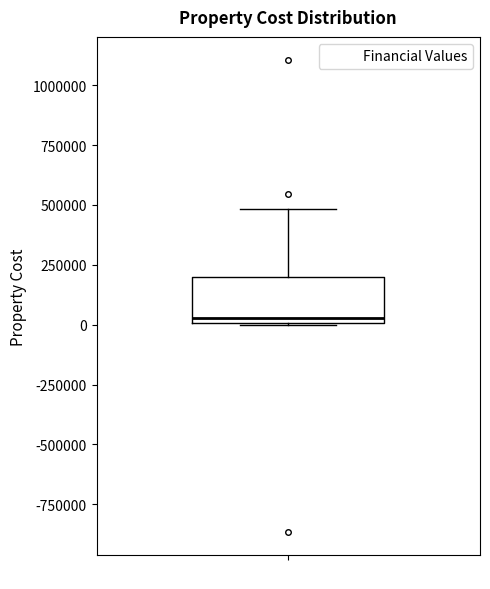

Transcribe this box plot: give where the median line is, the range the box spans, and where the two whiskers end, as read against the y-axis. The values are not printed on the chart, so give them approximately, as read against the axis.

median 50000, box 0 to 200000, whiskers 0 to 500000